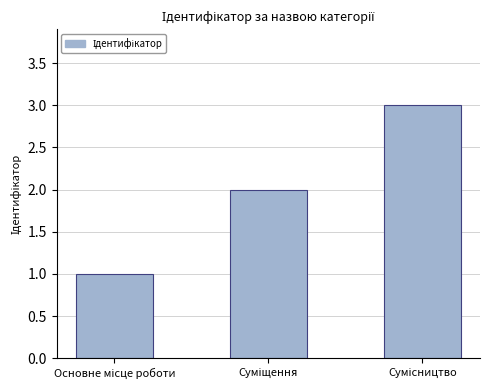

What is the maximum value shown in the chart?

3